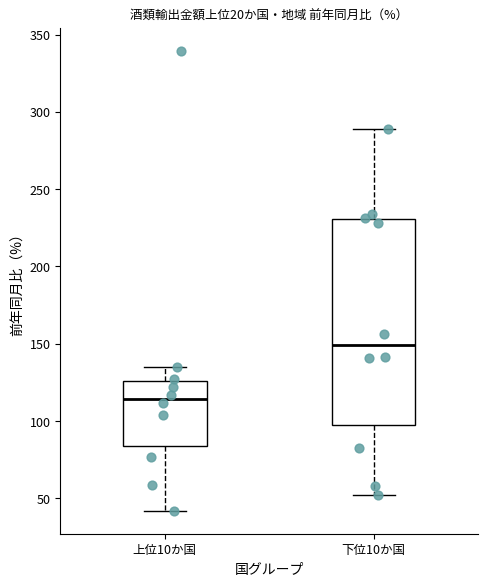

Reading left to right, read every box against the y-axis: the position of its median line, the range the box covers, and the ends of its whiskers. The values are not printed on the chart, so give them approximately, as read against the axis.

上位10か国: median 115, box 85 to 125, whiskers 40 to 135
下位10か国: median 150, box 95 to 230, whiskers 50 to 290